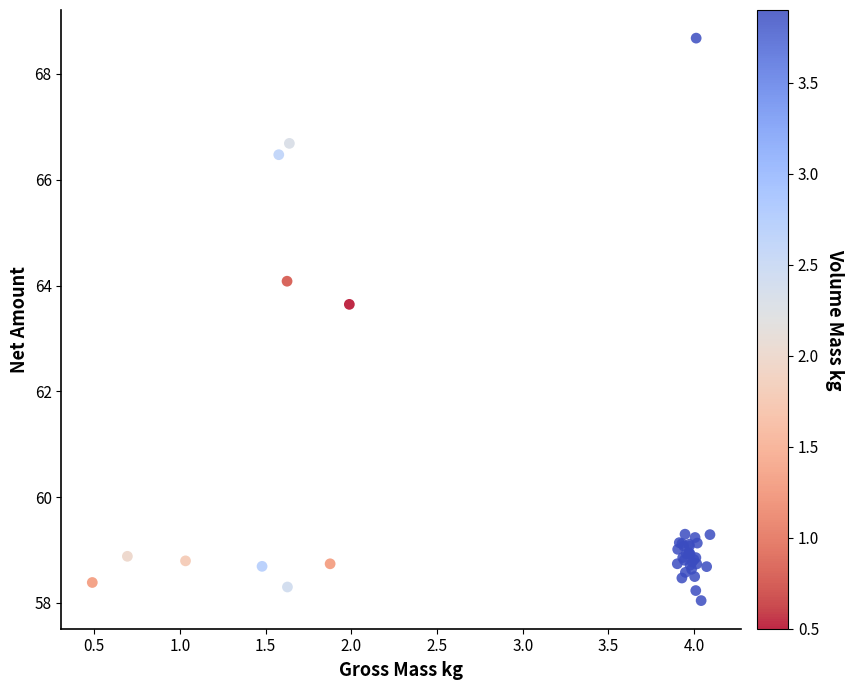

What Y value in the scatter plot is closest to 63?

63.6